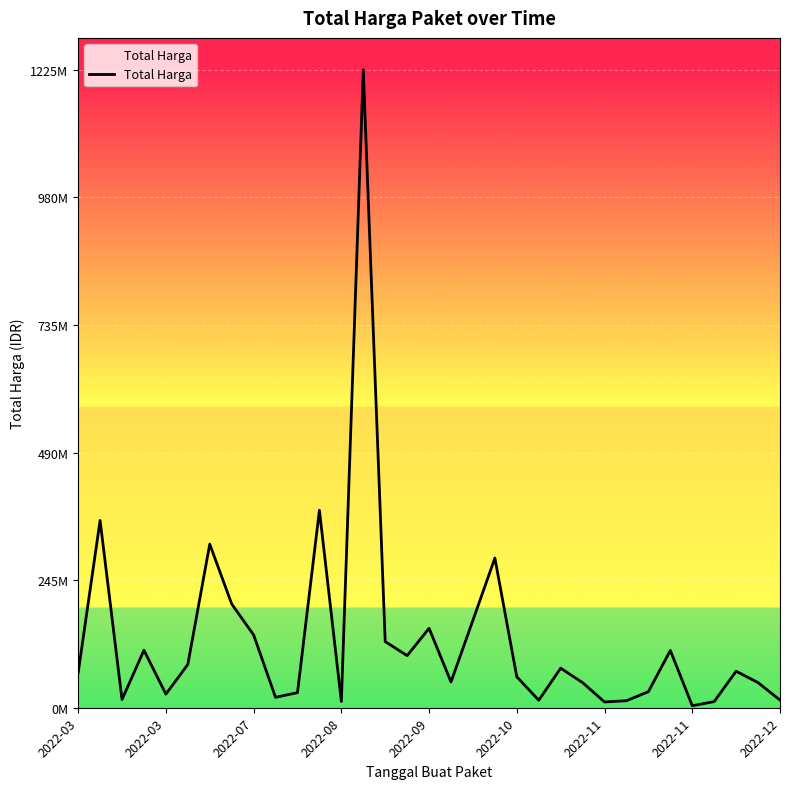

Reading right to left, transcribe all the data shown in this chart.

14750000	48140000	70093000	11800000	3825000	110000000	30800000	13442000	11100000	48140000	75920000	14400000	59375000	287318150	168000000	49478000	152477000	100000000	127000000	1224682000	12000000	379075000	29000000	19950000	139800000	199200000	314121780	83083505	26076550	110389990	15787200	359500000	66871000